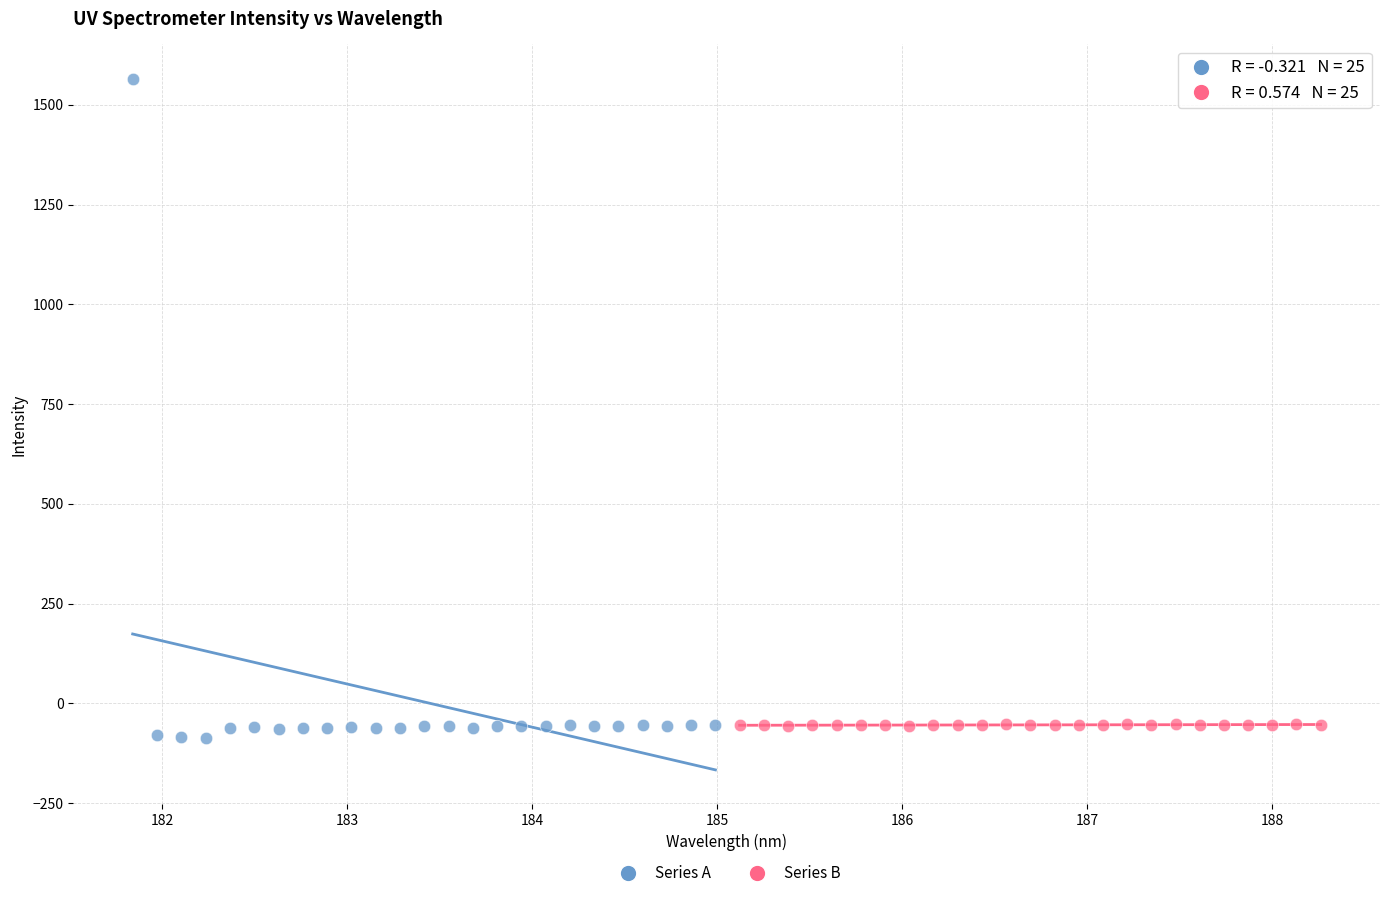

Which series reaches the maximum Y coordinate?

Series A